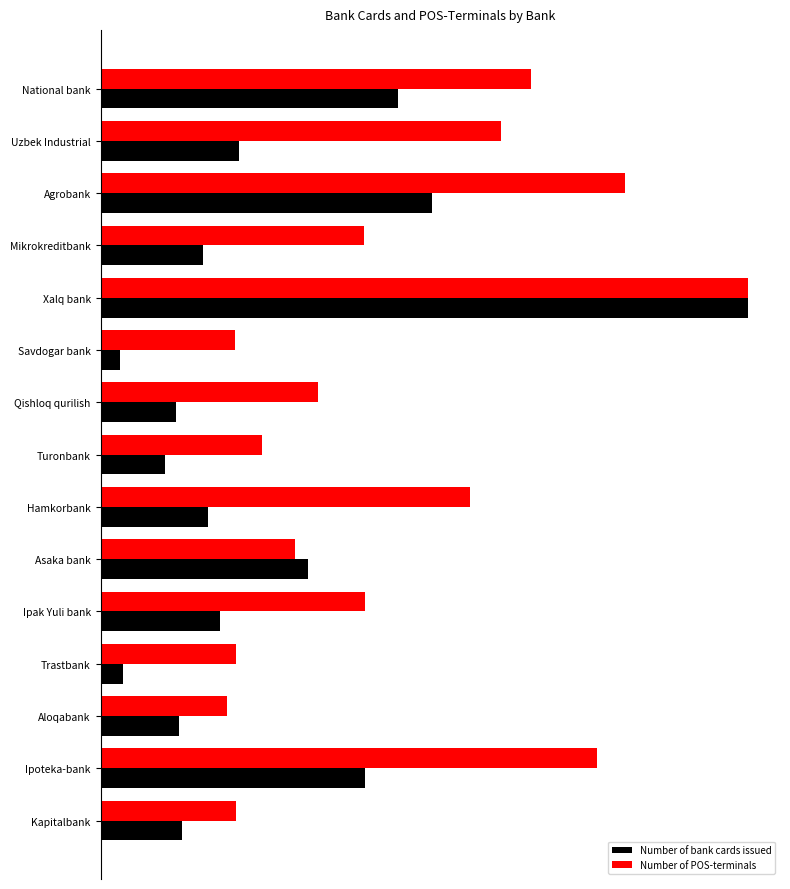

What is the difference between the maximum and minimum values in the Number of bank cards issued series?

5863678.0